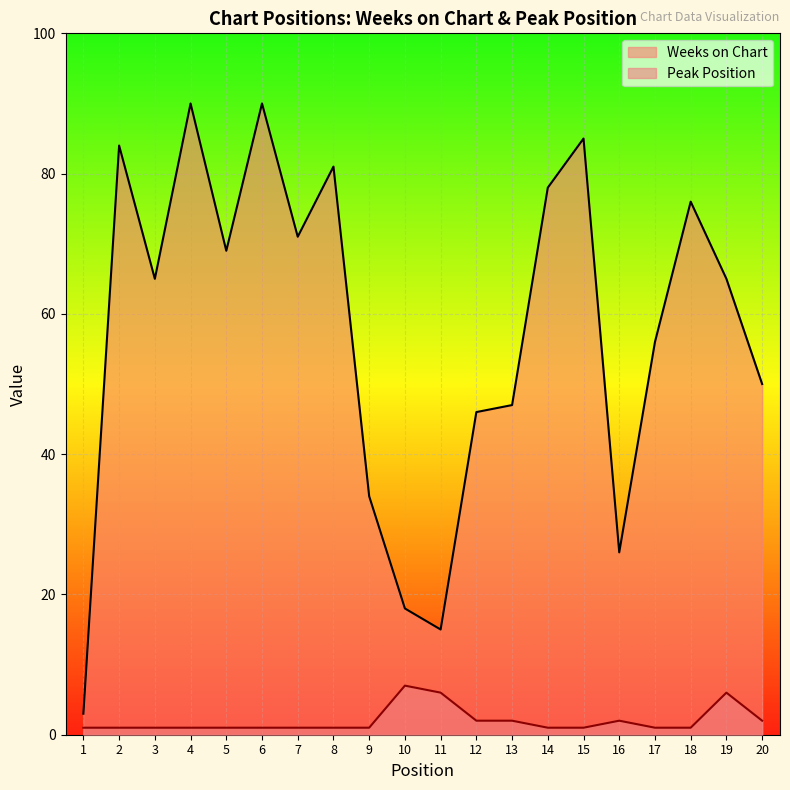

Reading left to right, transcribe all the data shown in this chart.

Weeks on Chart: 3	84	65	90	69	90	71	81	34	18	15	46	47	78	85	26	56	76	65	50
Peak Position: 1	1	1	1	1	1	1	1	1	7	6	2	2	1	1	2	1	1	6	2